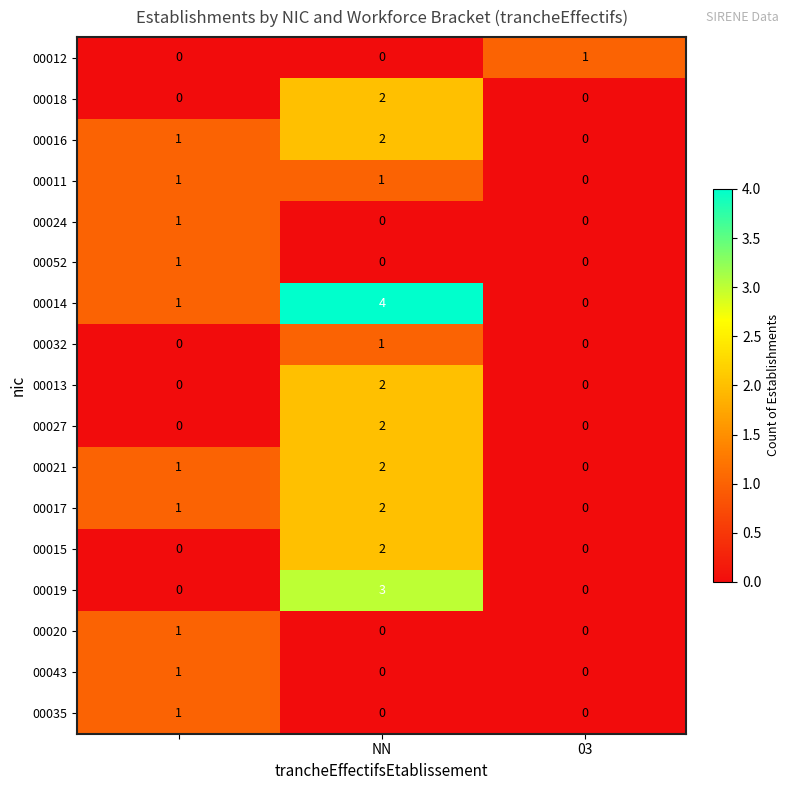

Which series has the largest range (max minus min)?

00014